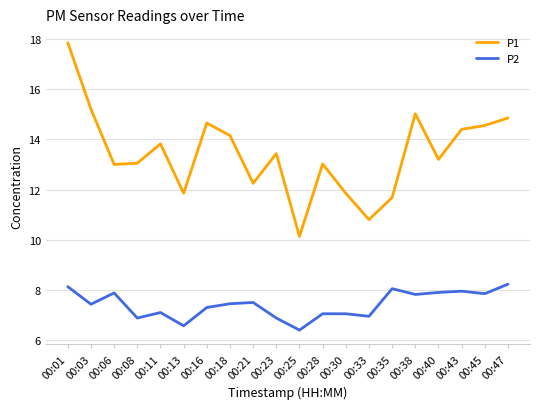

How many interior local valleys does the P1 series have?

6